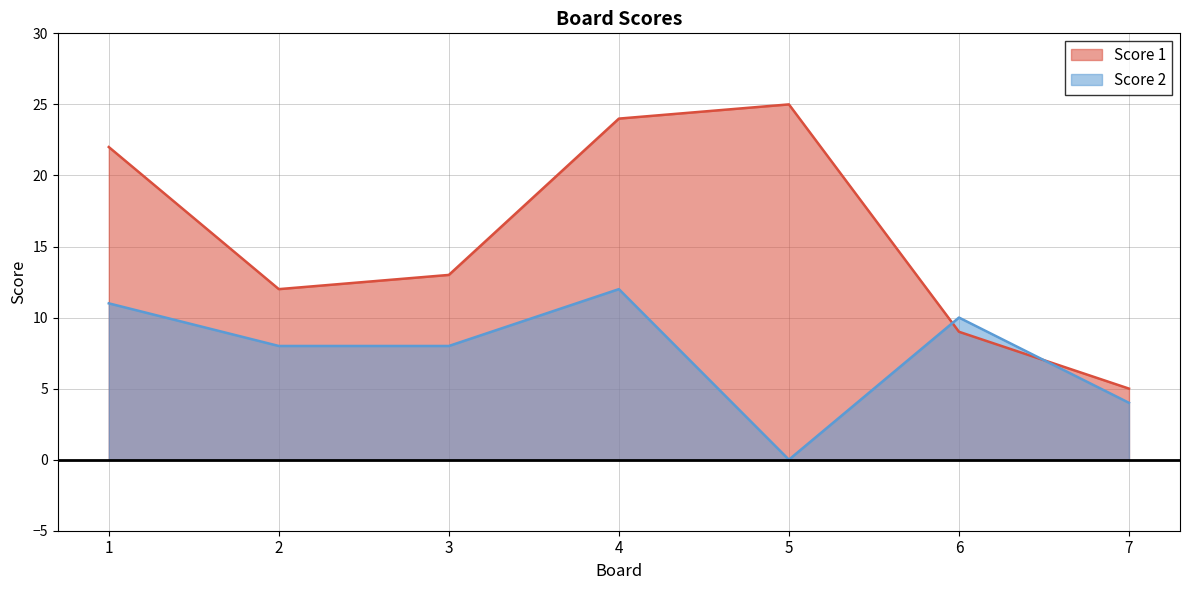

Which series changed the most between 2 and 4?

Score 1